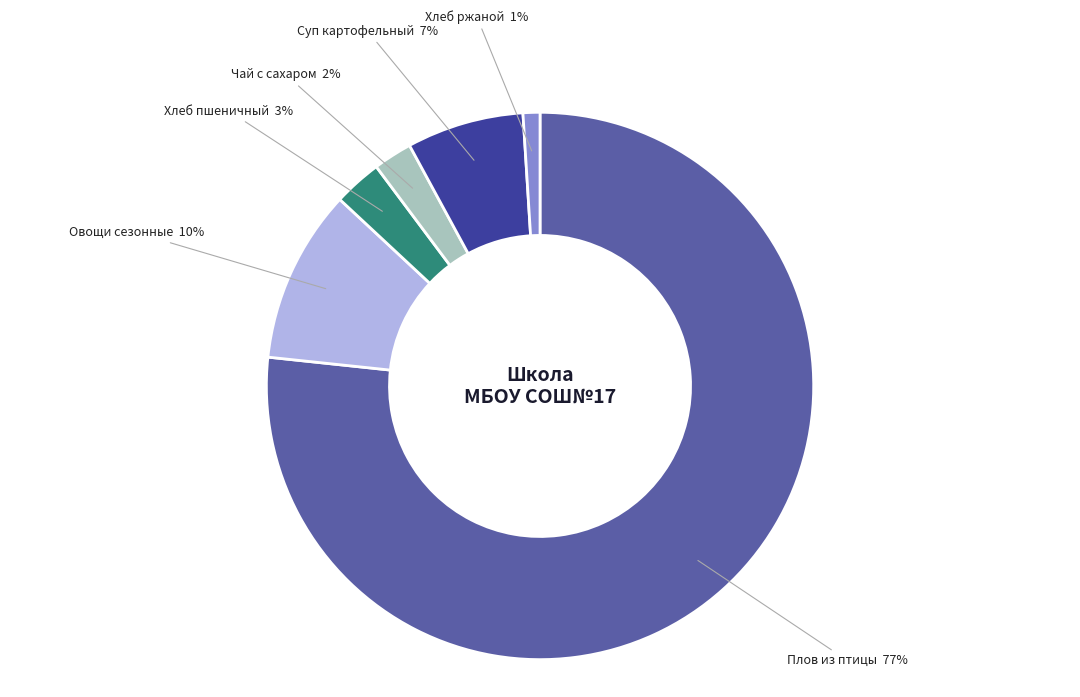

How many slices are in this pie chart?

6